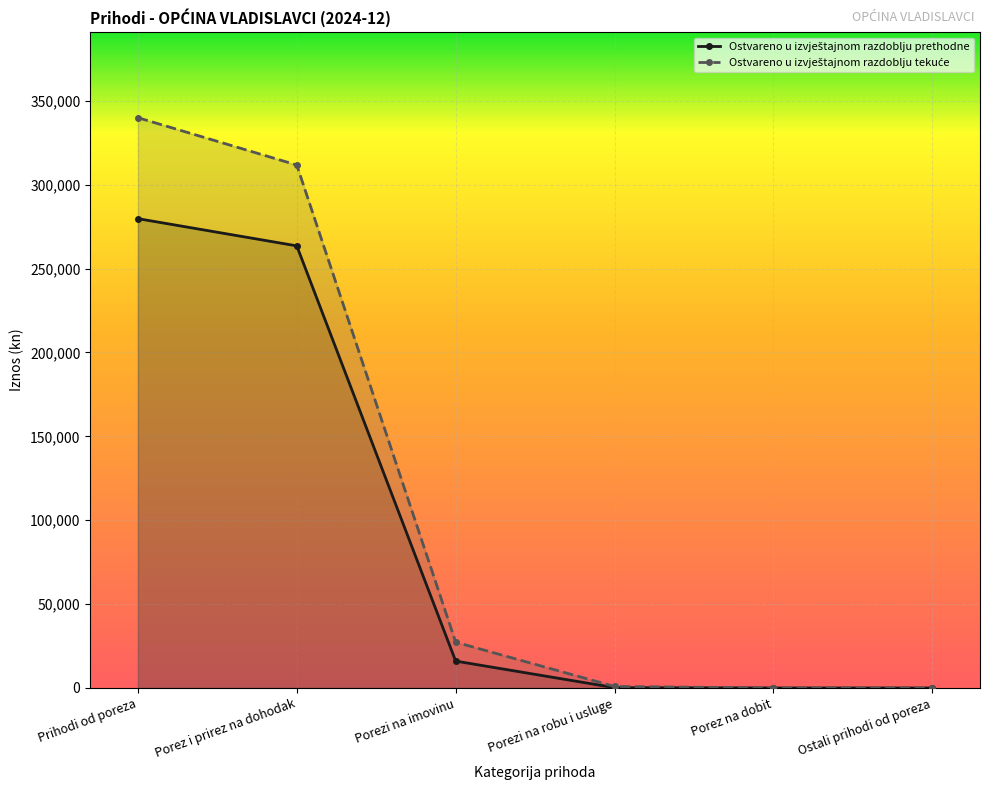

Reading right to left, transcribe all the data shown in this chart.

Ostvareno u izvještajnom razdoblju prethodne: Ostali prihodi od poreza=0.0	Porez na dobit=0.0	Porezi na robu i usluge=193.2	Porezi na imovinu=16029.4	Porez i prirez na dohodak=263571.5	Prihodi od poreza=279794.1
Ostvareno u izvještajnom razdoblju tekuće: Ostali prihodi od poreza=0.0	Porez na dobit=0.0	Porezi na robu i usluge=905.5	Porezi na imovinu=27309.7	Porez i prirez na dohodak=311772.2	Prihodi od poreza=339987.3